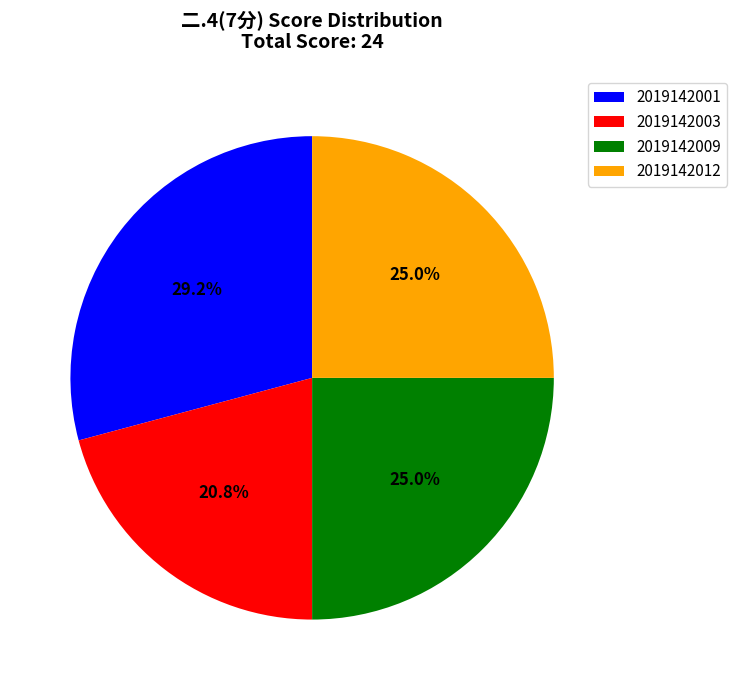

Is it true that 2019142003 is 28% of the pie?

False